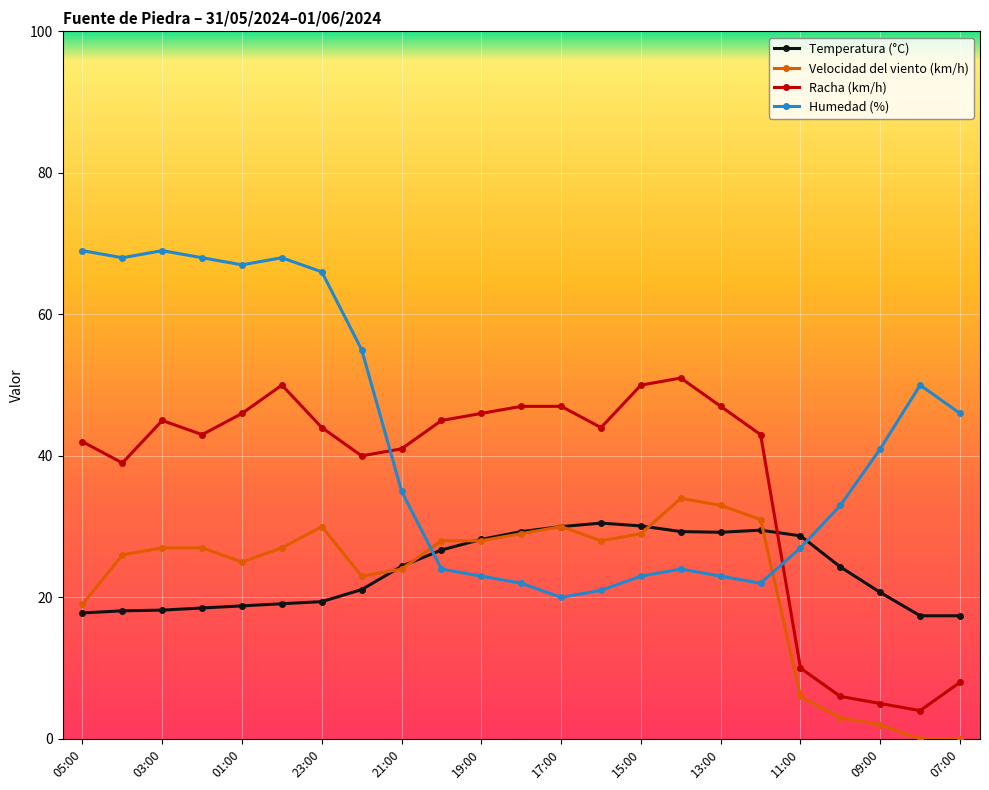

True or false: Racha (km/h) has more than 1 points higher than both neighbors.

True